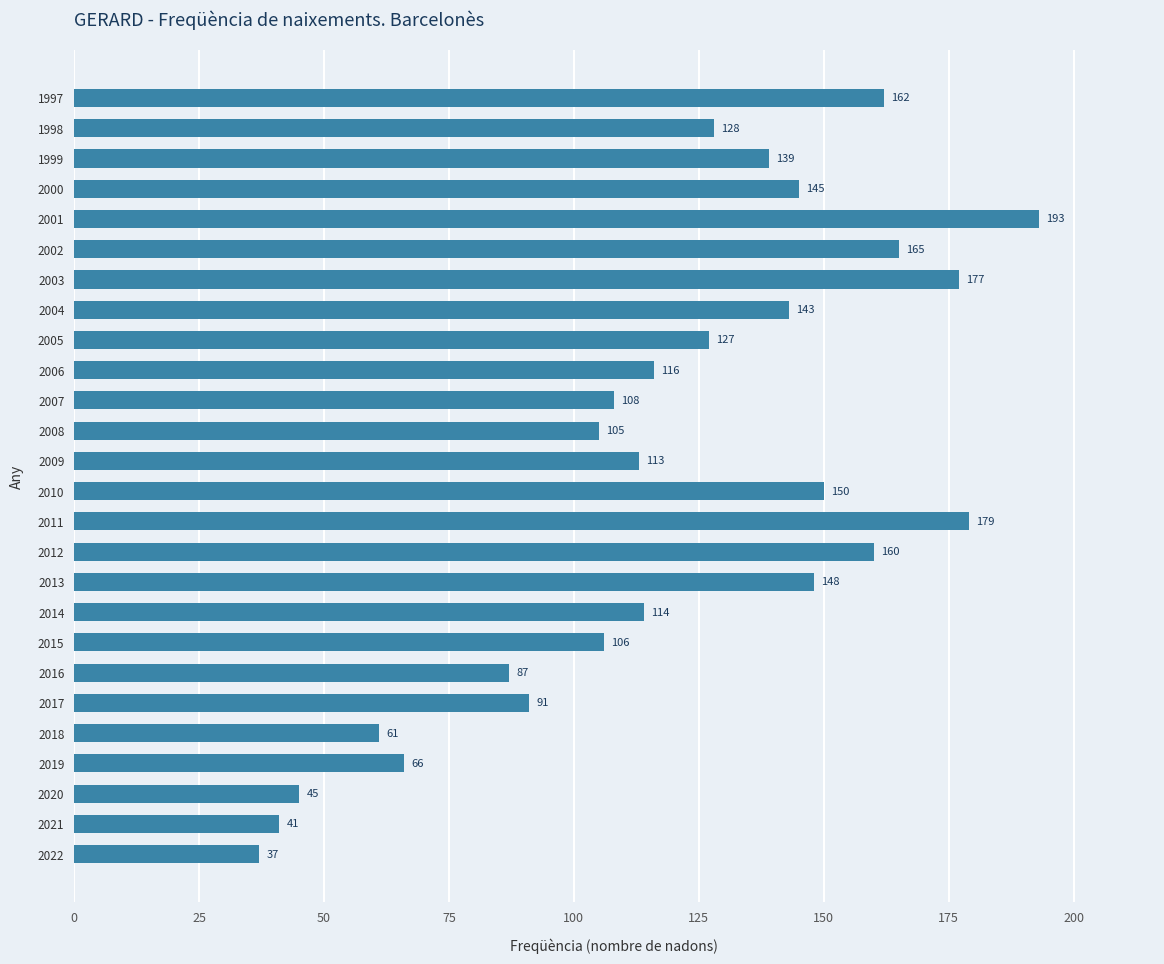

What is the change in value from 2001 to 2000?

-48